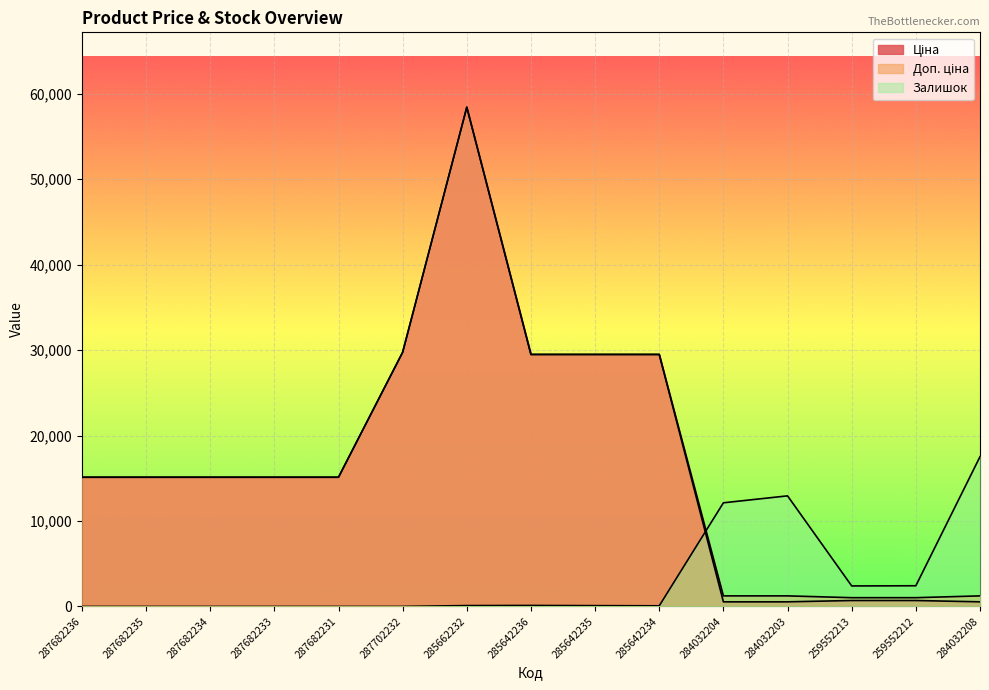

Reading left to right, what are all the values shown in this chart?

Ціна: 287682236=15120.0	287682235=15120.0	287682234=15120.0	287682233=15120.0	287682231=15120.0	287702232=29747.2	285662232=58426.5	285642236=29491.5	285642235=29491.5	285642234=29491.5	284032204=539.0	284032203=539.0	259552213=693.7	259552212=693.7	284032208=539.0
Доп. ціна: 287682236=15120.0	287682235=15120.0	287682234=15120.0	287682233=15120.0	287682231=15120.0	287702232=29747.2	285662232=58426.5	285642236=29491.5	285642235=29491.5	285642234=29491.5	284032204=1235.4	284032203=1235.4	259552213=1024.6	259552212=1024.6	284032208=1235.4
Залишок: 287682236=0.0	287682235=0.0	287682234=0.0	287682233=0.0	287682231=0.0	287702232=0.0	285662232=101.4	285642236=115.9	285642235=94.2	285642234=72.5	284032204=12129.7	284032203=12941.3	259552213=2398.4	259552212=2420.1	284032208=17528.0